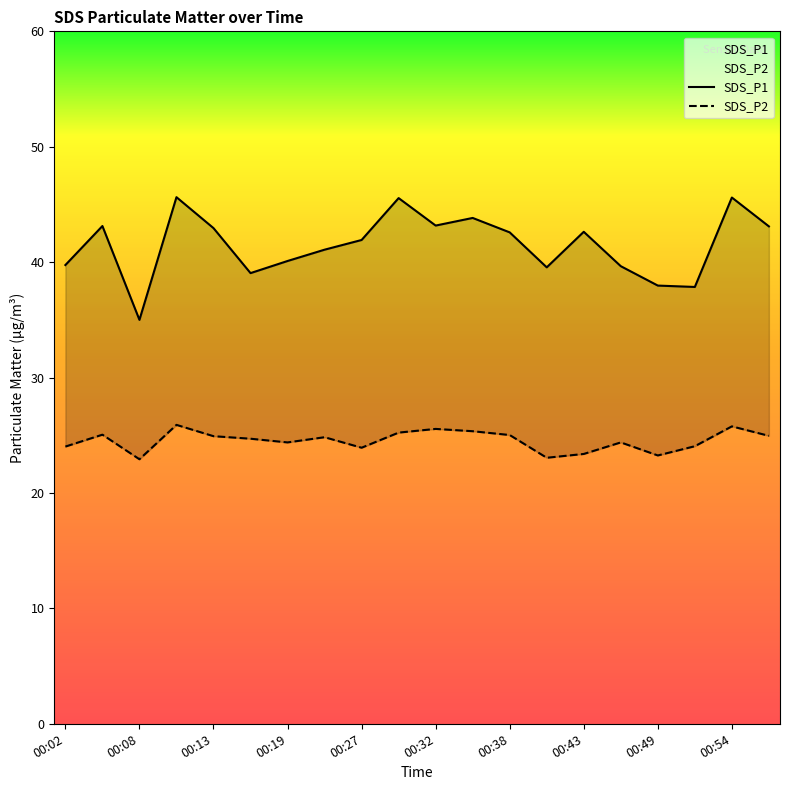

What are all the series names shown in the legend?

SDS_P1, SDS_P2